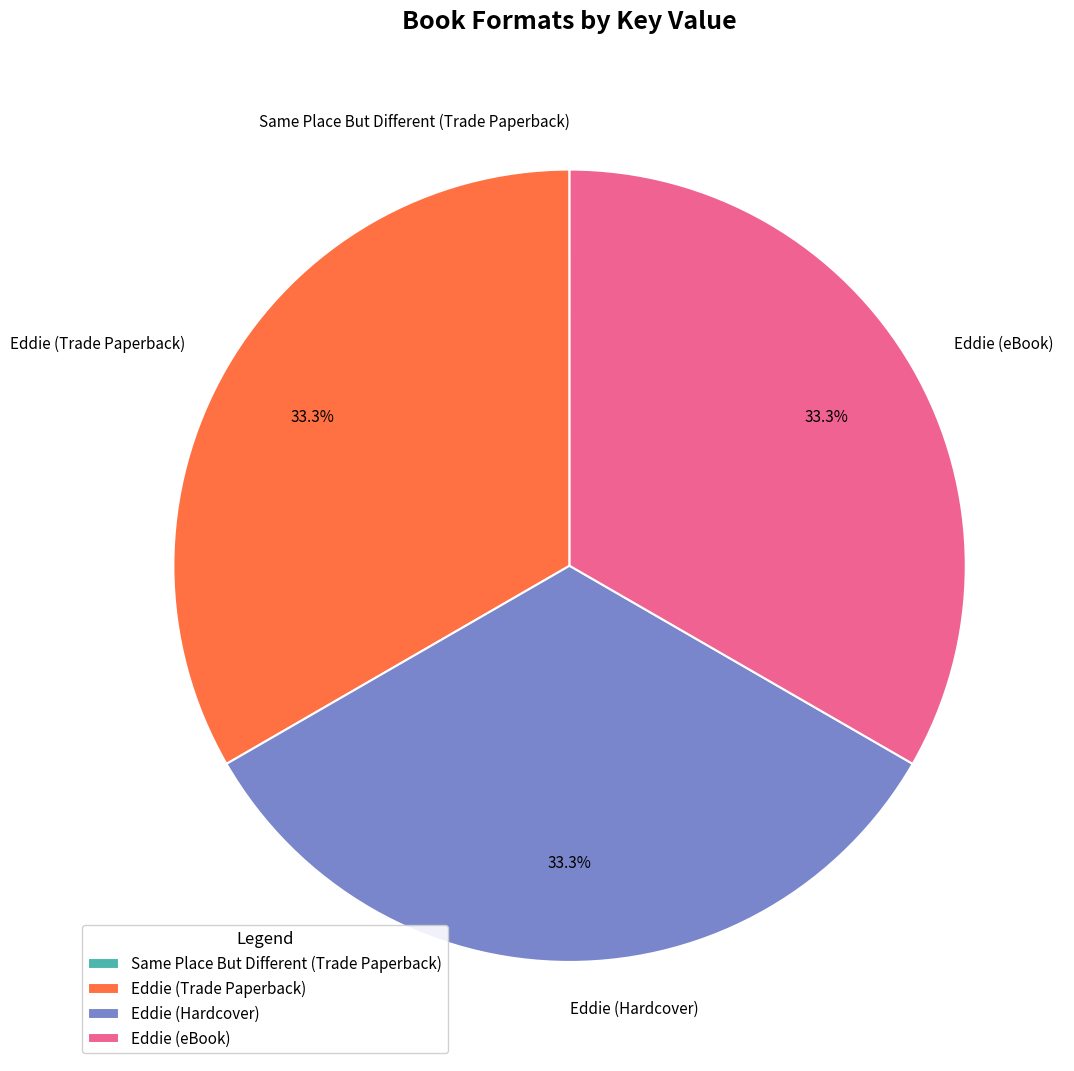

True or false: Eddie (Trade Paperback) accounts for 33% of the total.

True